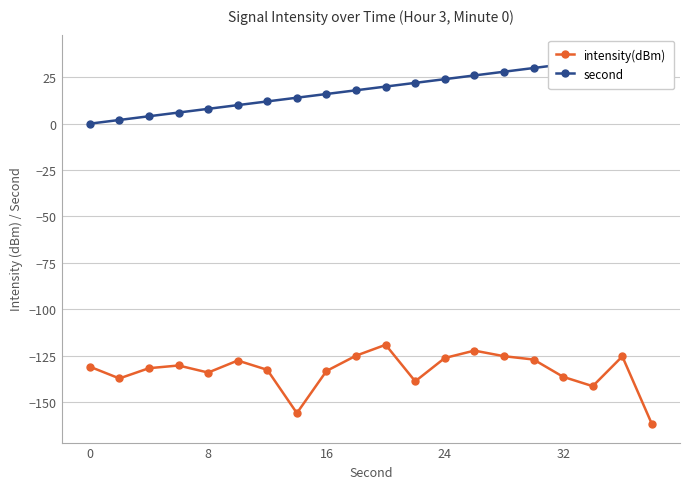

The intensity(dBm) series shows -134.2 at 8. True or false?

True